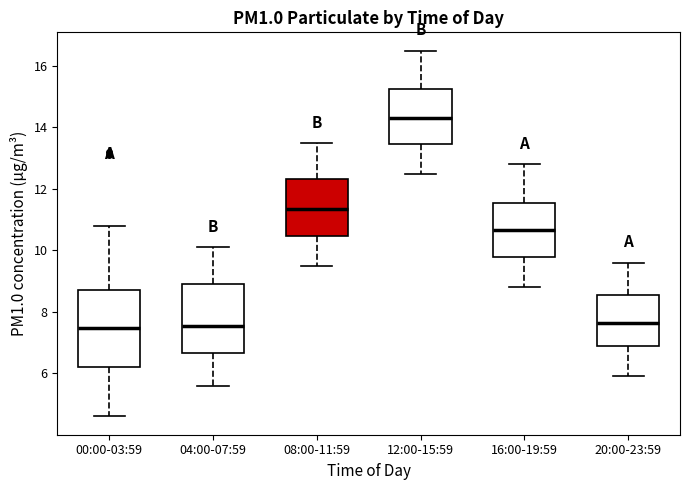

Reading left to right, transcribe this box plot: for each box, give where its median line is, the range the box spans, and where its two whiskers end, as read against the y-axis. The values are not printed on the chart, so give them approximately, as read against the axis.

00:00-03:59: median 7.4, box 6.2 to 8.8, whiskers 4.6 to 10.8
04:00-07:59: median 7.6, box 6.6 to 9.0, whiskers 5.6 to 10.2
08:00-11:59: median 11.4, box 10.4 to 12.4, whiskers 9.6 to 13.6
12:00-15:59: median 14.4, box 13.4 to 15.2, whiskers 12.6 to 16.6
16:00-19:59: median 10.6, box 9.8 to 11.6, whiskers 8.8 to 12.8
20:00-23:59: median 7.6, box 6.8 to 8.6, whiskers 6.0 to 9.6